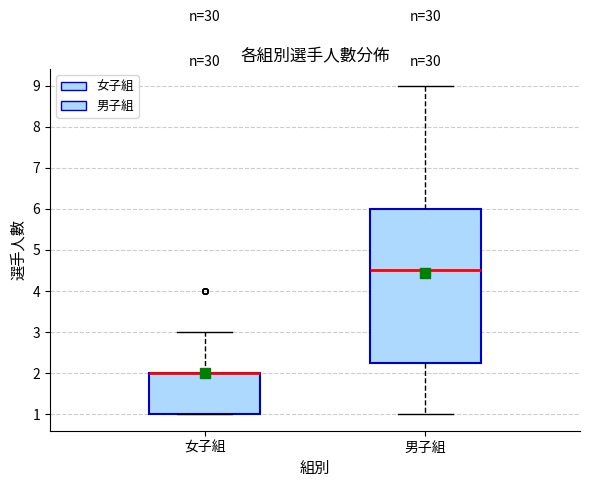

Where is the lower edge of the box for 女子組 on the y-axis? The values are not printed on the chart, so give them approximately, as read against the axis.

1.0